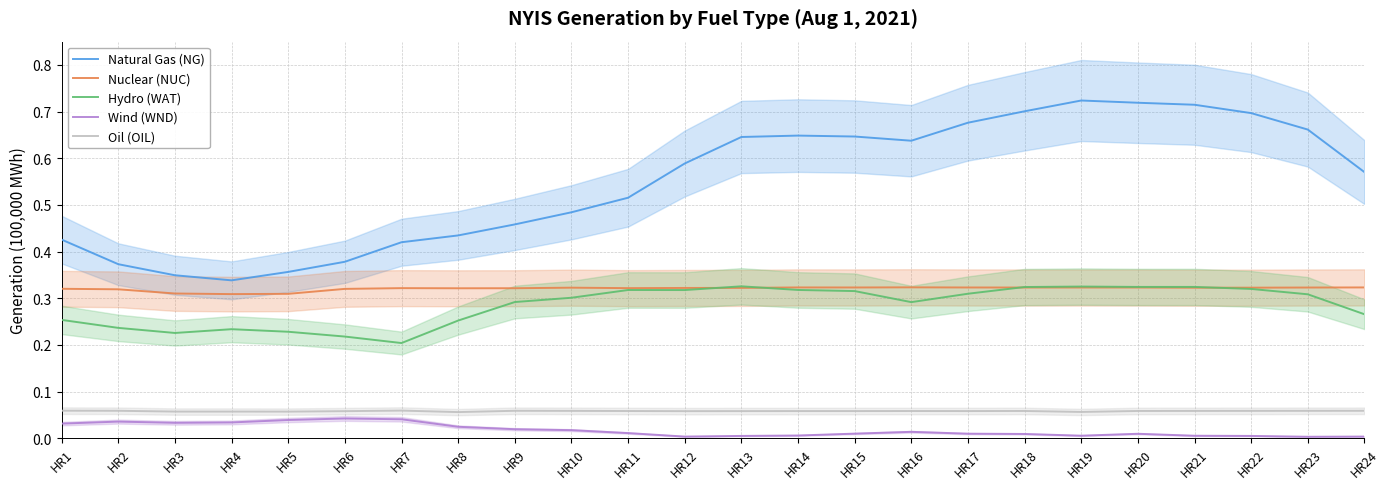

Count the number of categories in the chart.

24